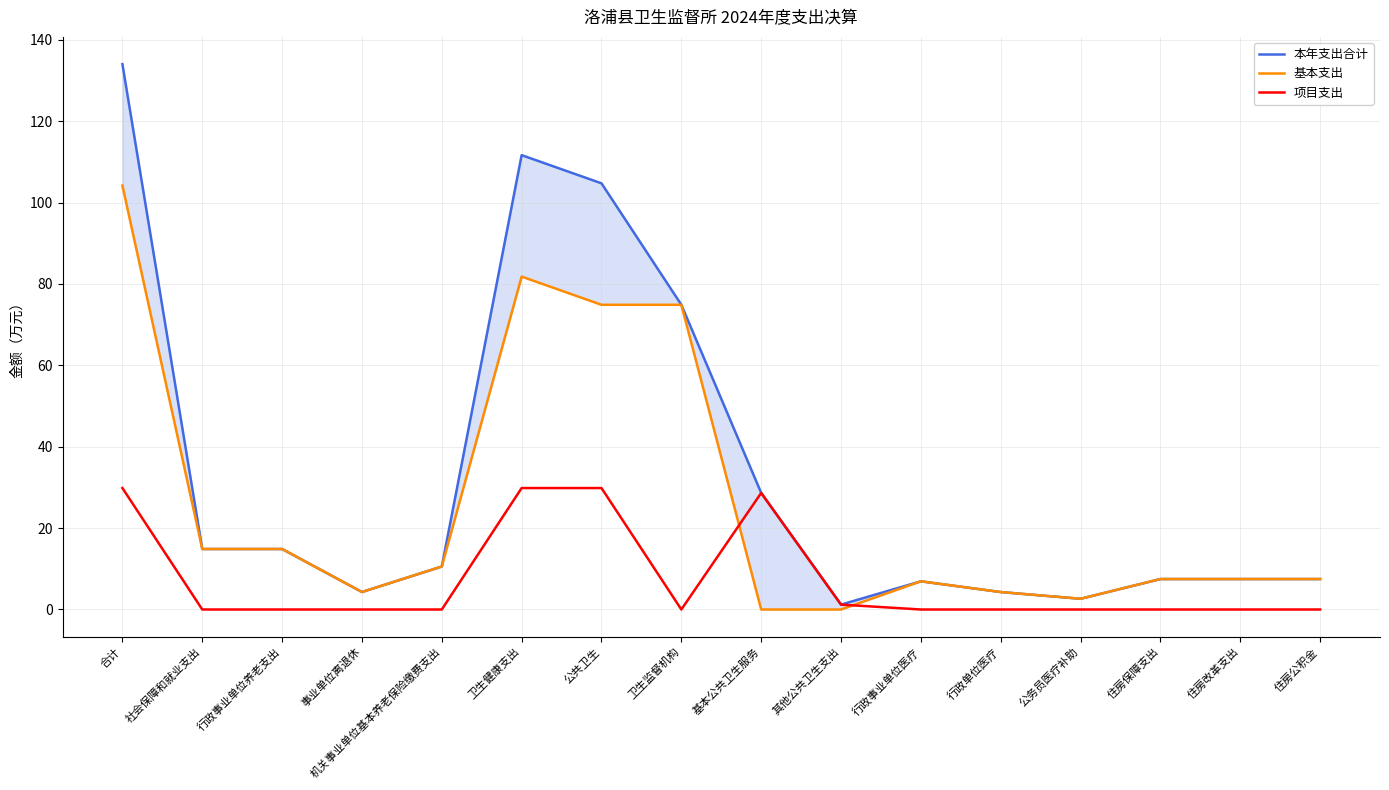

Rank the series by their maximum value, from lowest to highest.

项目支出, 基本支出, 本年支出合计